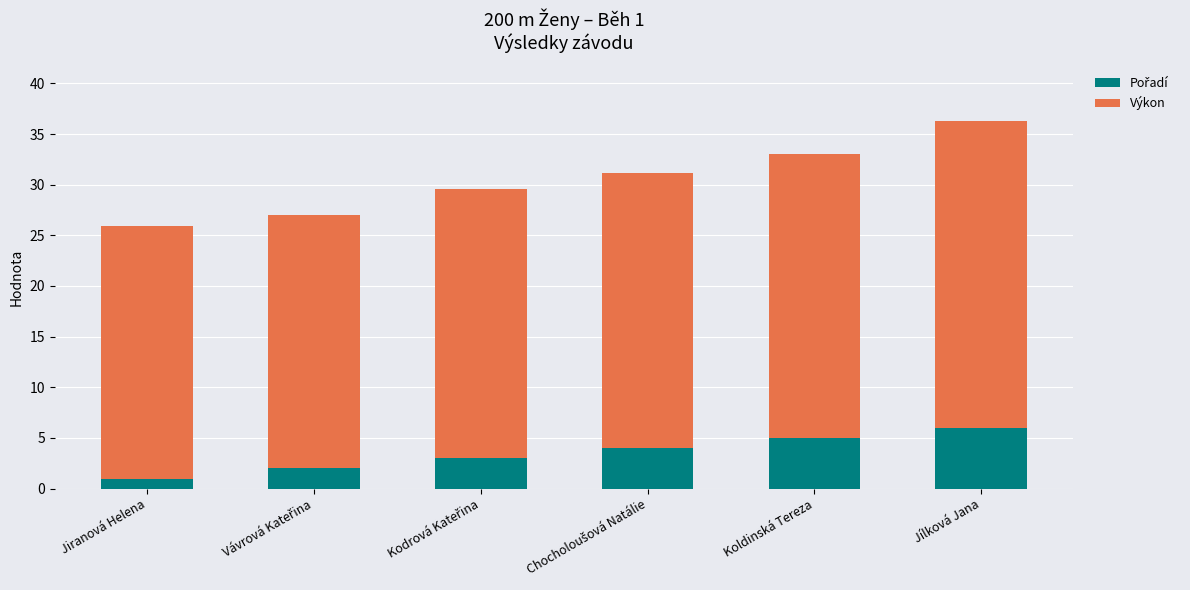

At which category is the sum across all series the highest?

Jílková Jana